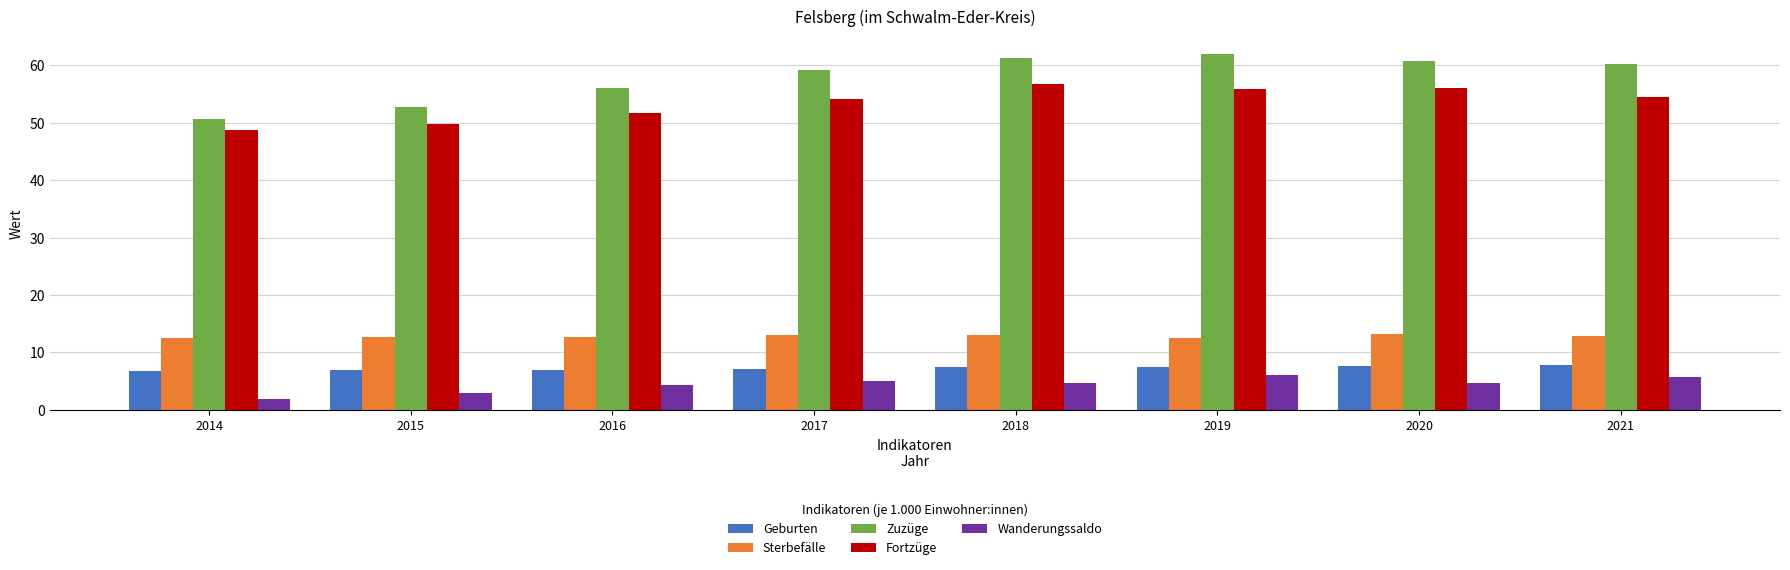

Which series changed the most between 2015 and 2020?

Zuzüge